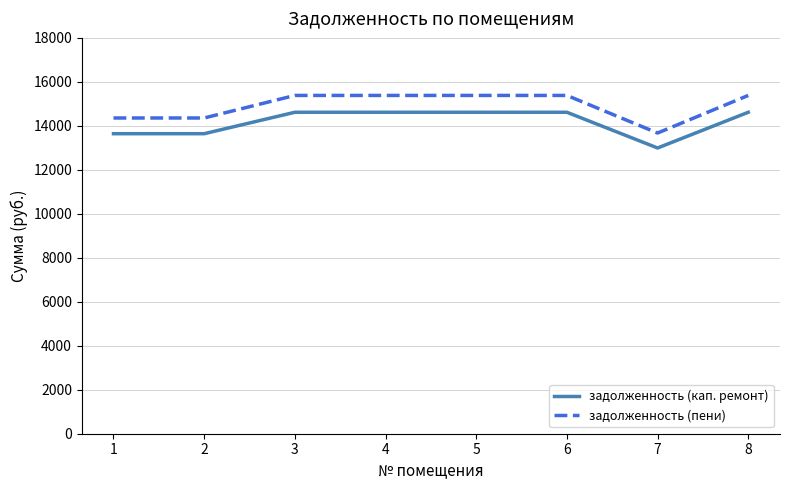

Is the value of задолженность (кап. ремонт) at 2 greater than the value of задолженность (пени) at 1?

No